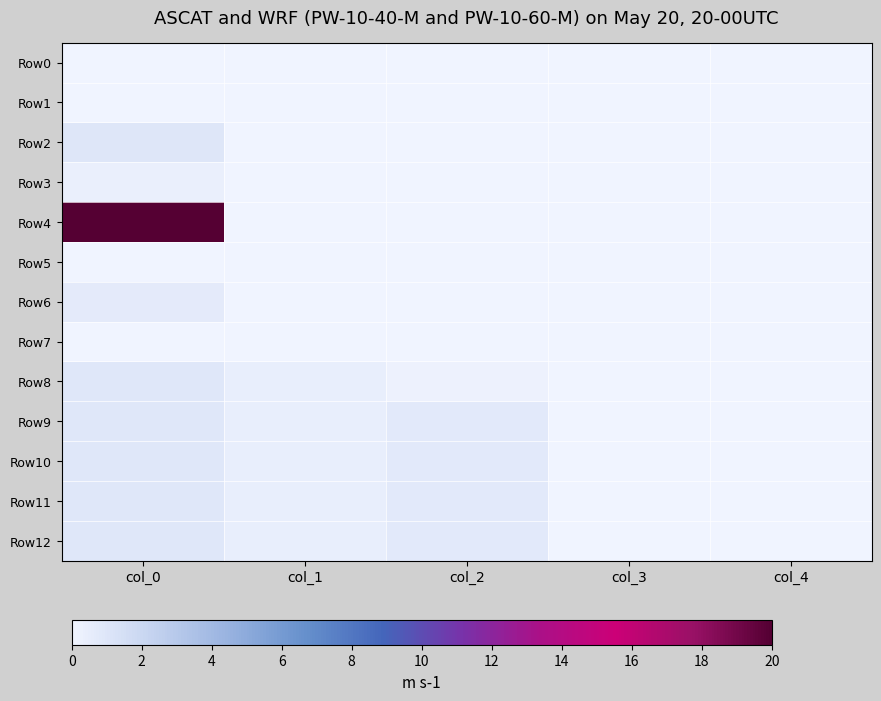

Reading left to right, what are all the values shown in this chart?

Row0: col_0=0.0	col_1=0.0	col_2=0.0	col_3=0.0	col_4=0.0
Row1: col_0=0.0	col_1=0.0	col_2=0.0	col_3=0.0	col_4=0.0
Row2: col_0=0.9	col_1=0.0	col_2=0.0	col_3=0.0	col_4=0.0
Row3: col_0=0.4	col_1=0.0	col_2=0.0	col_3=0.0	col_4=0.0
Row4: col_0=20.0	col_1=0.0	col_2=0.0	col_3=0.0	col_4=0.0
Row5: col_0=0.0	col_1=0.0	col_2=0.0	col_3=0.0	col_4=0.0
Row6: col_0=0.6	col_1=0.0	col_2=0.0	col_3=0.0	col_4=0.0
Row7: col_0=0.0	col_1=0.0	col_2=0.0	col_3=0.0	col_4=0.0
Row8: col_0=0.9	col_1=0.4	col_2=0.2	col_3=0.0	col_4=0.0
Row9: col_0=0.9	col_1=0.4	col_2=0.8	col_3=0.0	col_4=0.0
Row10: col_0=0.9	col_1=0.4	col_2=0.8	col_3=0.0	col_4=0.0
Row11: col_0=0.9	col_1=0.4	col_2=0.8	col_3=0.0	col_4=0.0
Row12: col_0=0.9	col_1=0.4	col_2=0.8	col_3=0.0	col_4=0.0